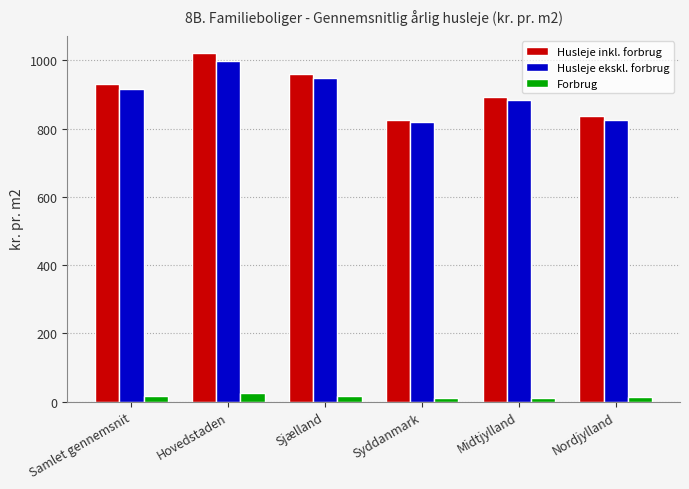

Is it true that Husleje inkl. forbrug equals 1021 at Hovedstaden?

True